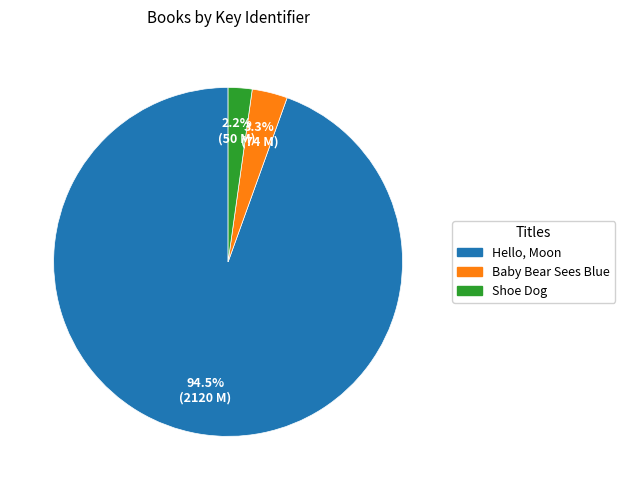

To the nearest percent, what is the average slice percentage?

33%